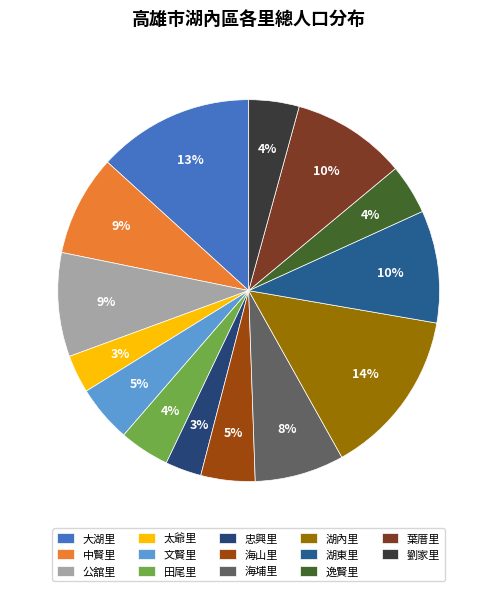

Count the number of slices in the pie.

14